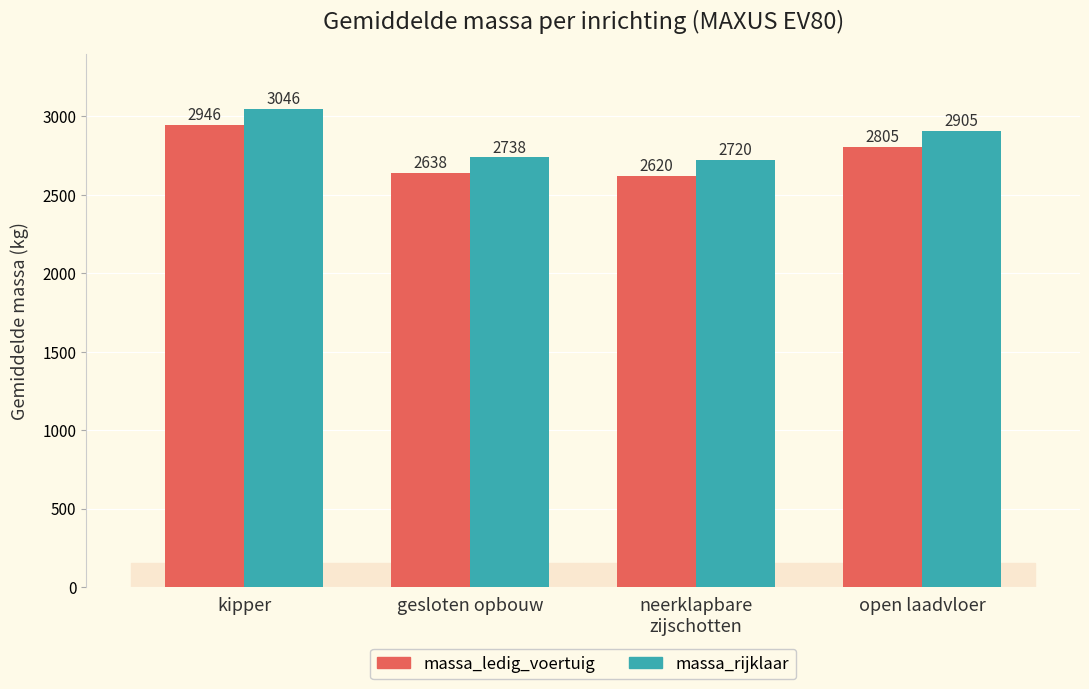

What are all the series names shown in the legend?

massa_ledig_voertuig, massa_rijklaar